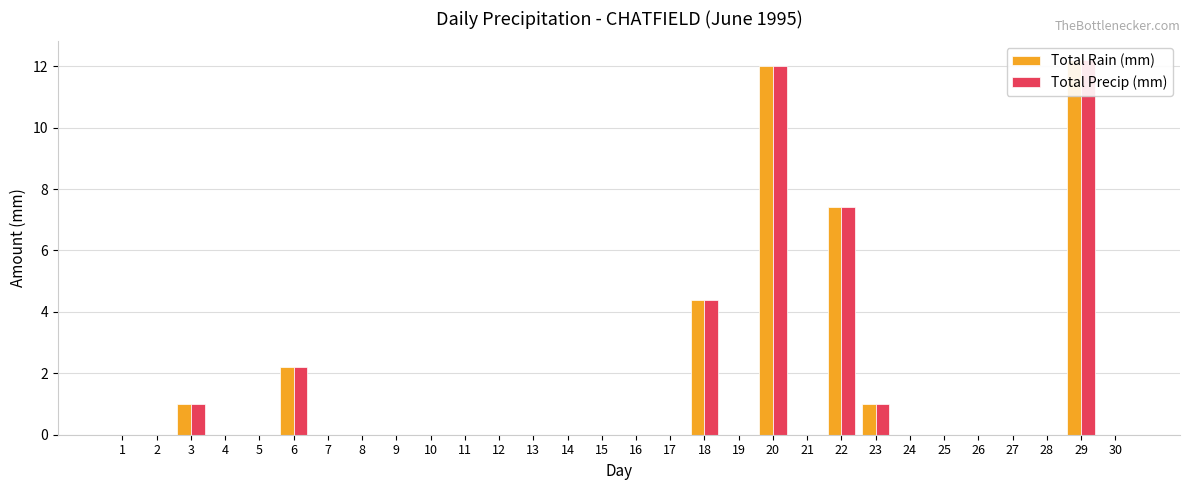

How many data points does each series have?

30